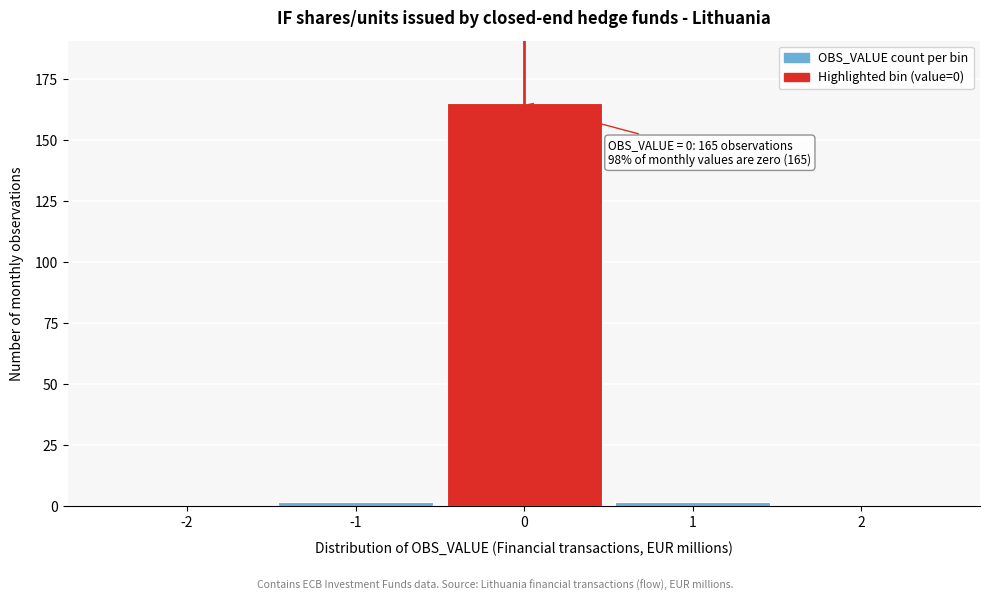

Reading left to right, extract all data points from this chart.

-2=0	-1=2	0=165	1=2	2=0